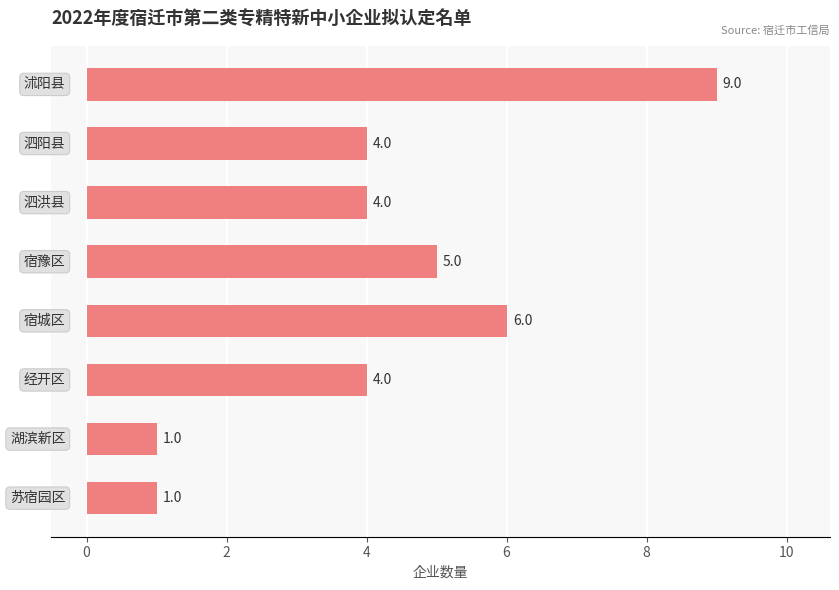

Count the values in the range 4 to 6.

5